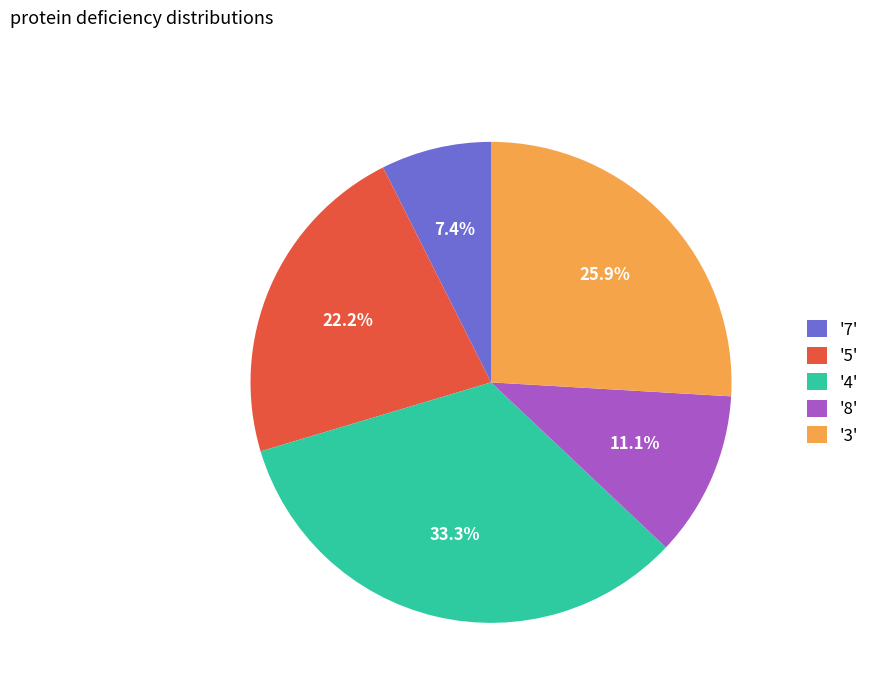

Does '5' account for over 50% of the chart?

No